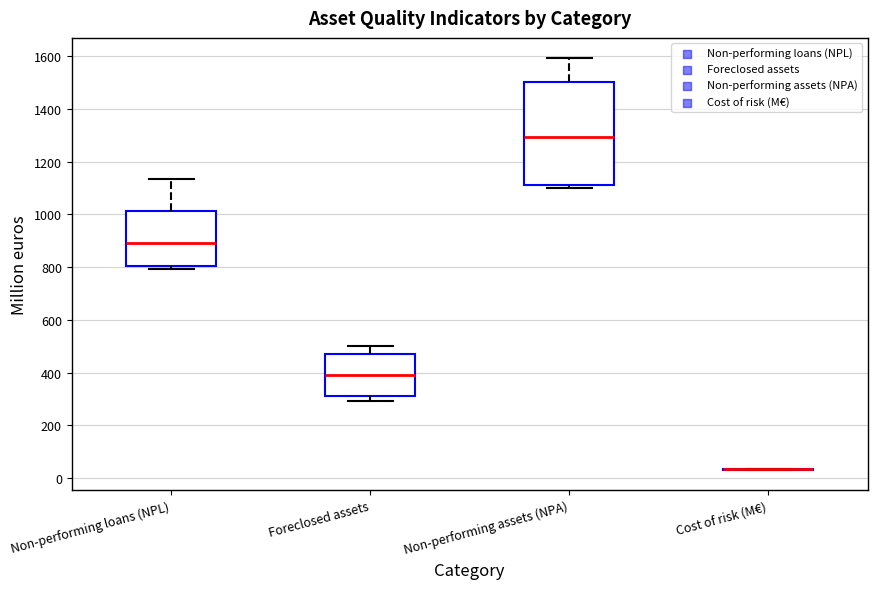

Reading left to right, transcribe this box plot: for each box, give where its median line is, the range the box spans, and where its two whiskers end, as read against the y-axis. The values are not printed on the chart, so give them approximately, as read against the axis.

Non-performing loans (NPL): median 880, box 800 to 1020, whiskers 800 (just below the box's lower edge) to 1140
Foreclosed assets: median 380, box 320 to 460, whiskers 300 to 500
Non-performing assets (NPA): median 1300, box 1100 to 1500, whiskers 1100 (just below the box's lower edge) to 1600
Cost of risk (M€): box collapsed to a line at 40, whiskers 40 to 40